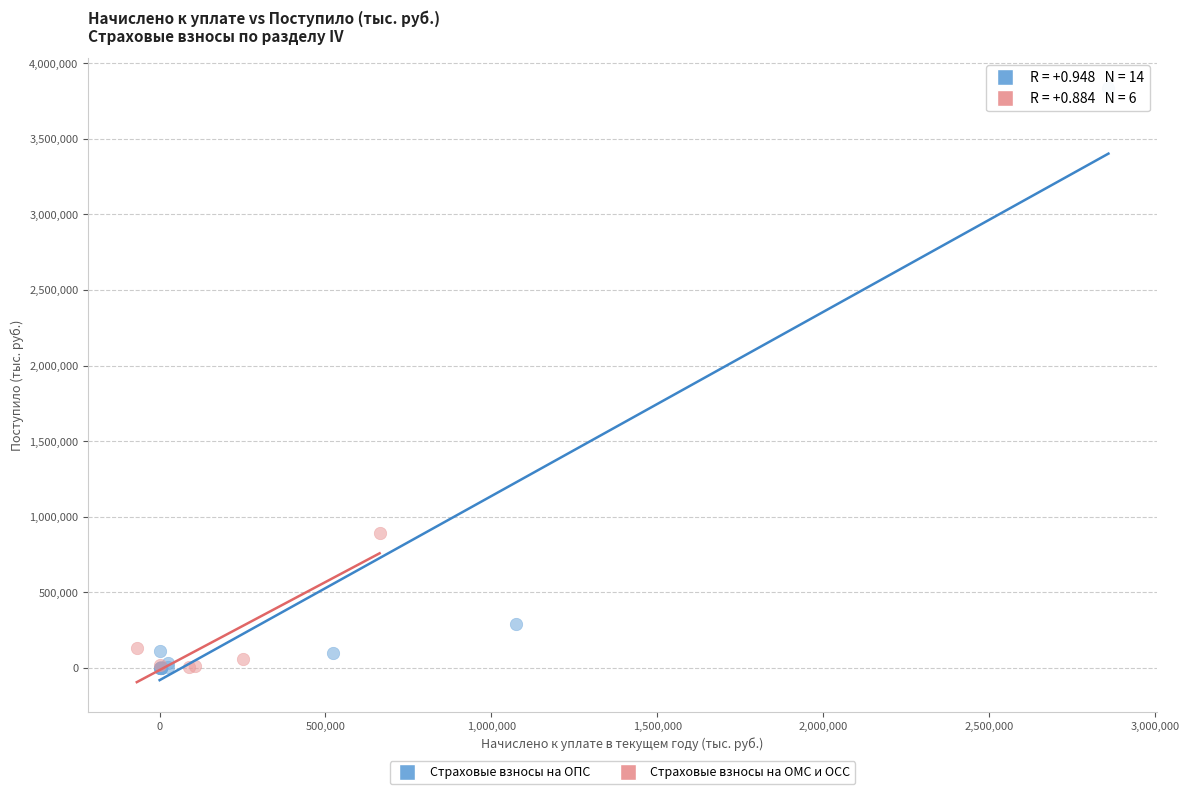

Which series has the widest spread of Y values?

Страховые взносы на ОПС